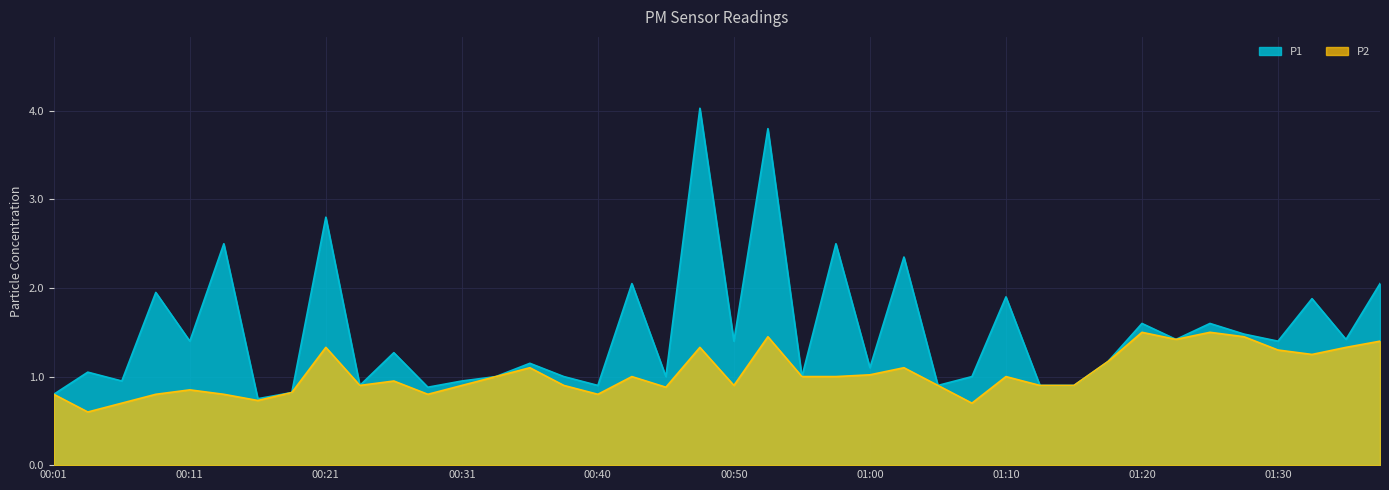

At which label does P1 reach its peak?

00:48